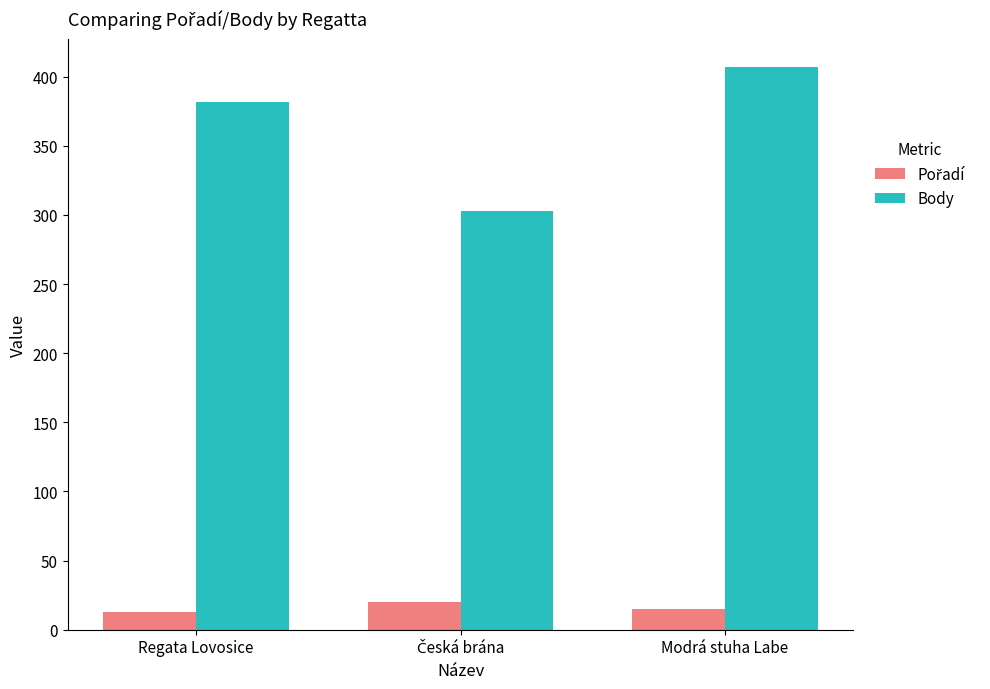

Read the Body value at Regata Lovosice.

382